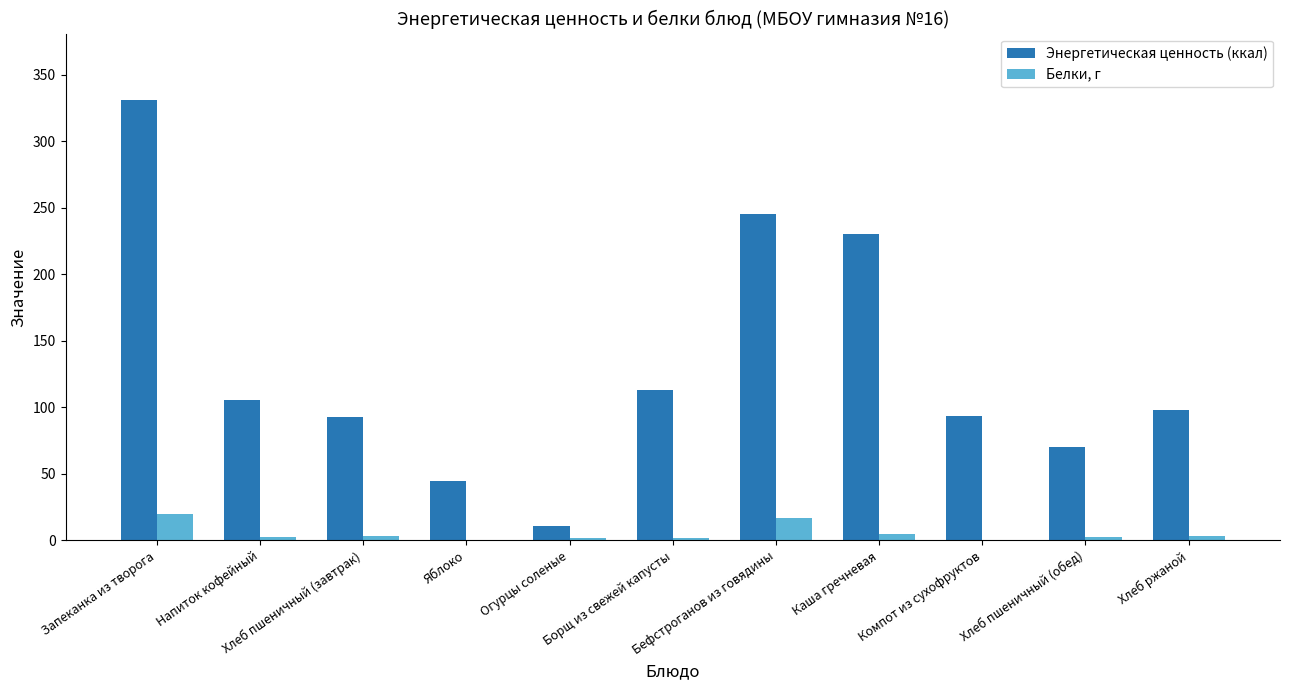

What is the maximum value for Энергетическая ценность (ккал)?

331.4